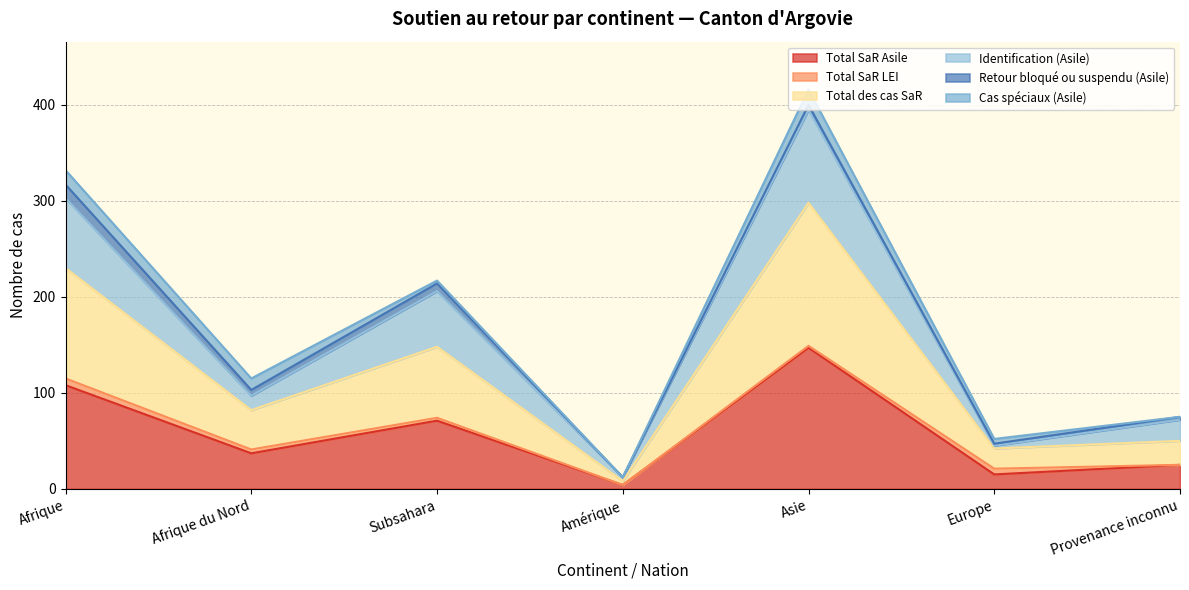

How many interior local valleys does the Total SaR Asile series have?

3